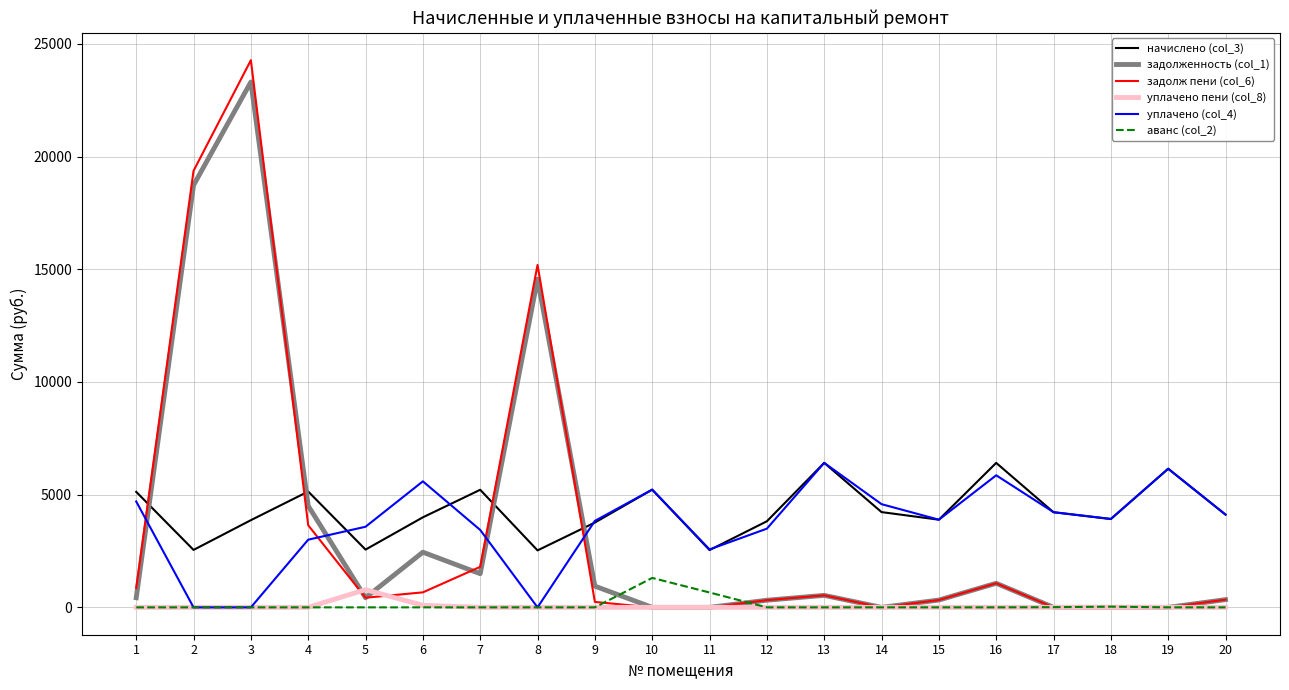

What is the total value across all series at 4?

16285.5